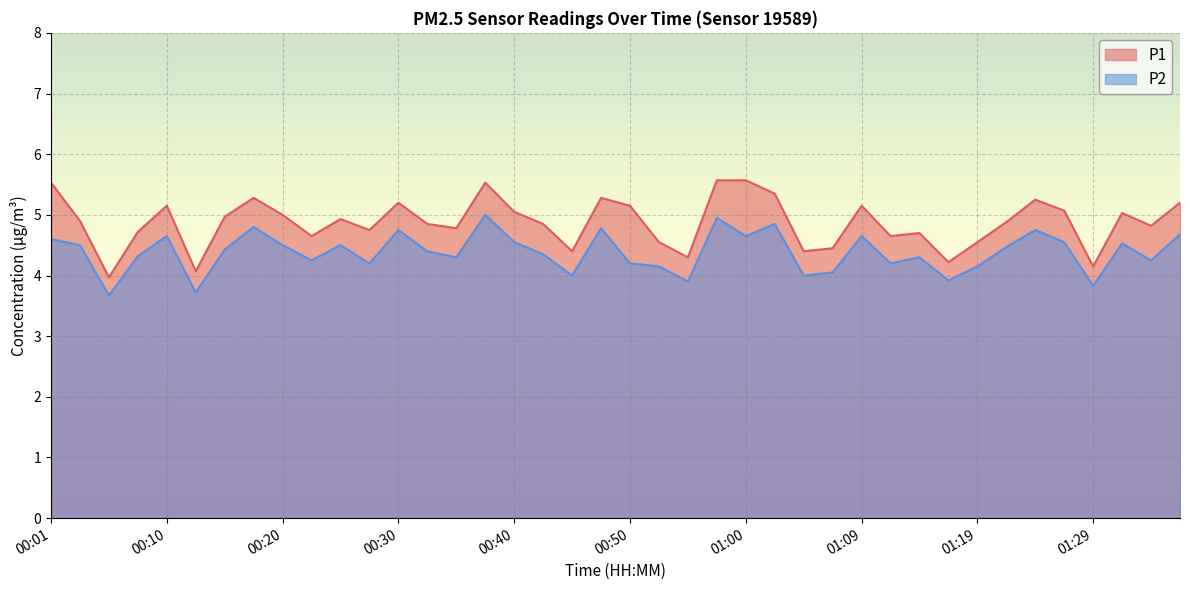

Rank the series at 01:04 from lowest to highest value.

P2, P1